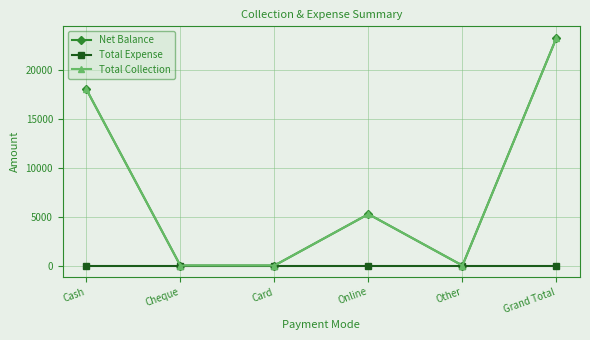

What is the difference between the Net Balance values at Cheque and Online?

5250